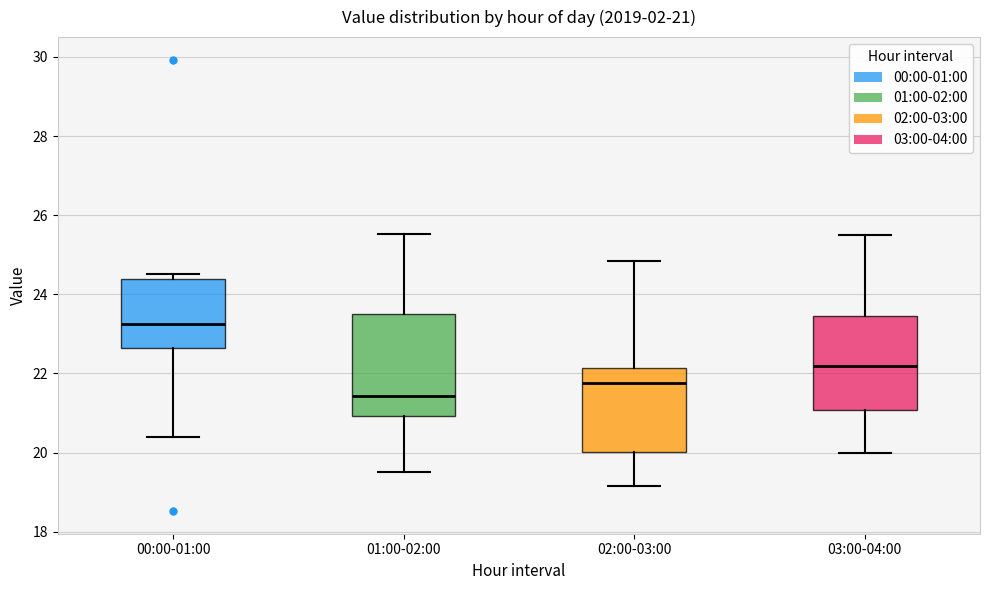

Which box has the lowest median line?

01:00-02:00